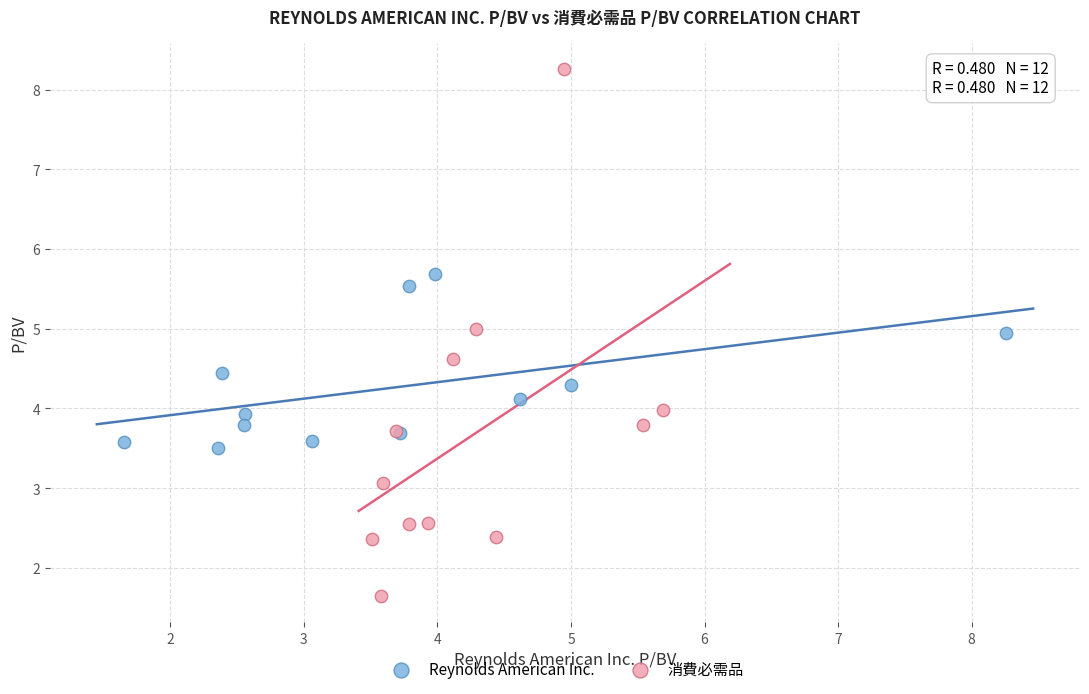

Which series reaches the maximum Y coordinate?

消費必需品